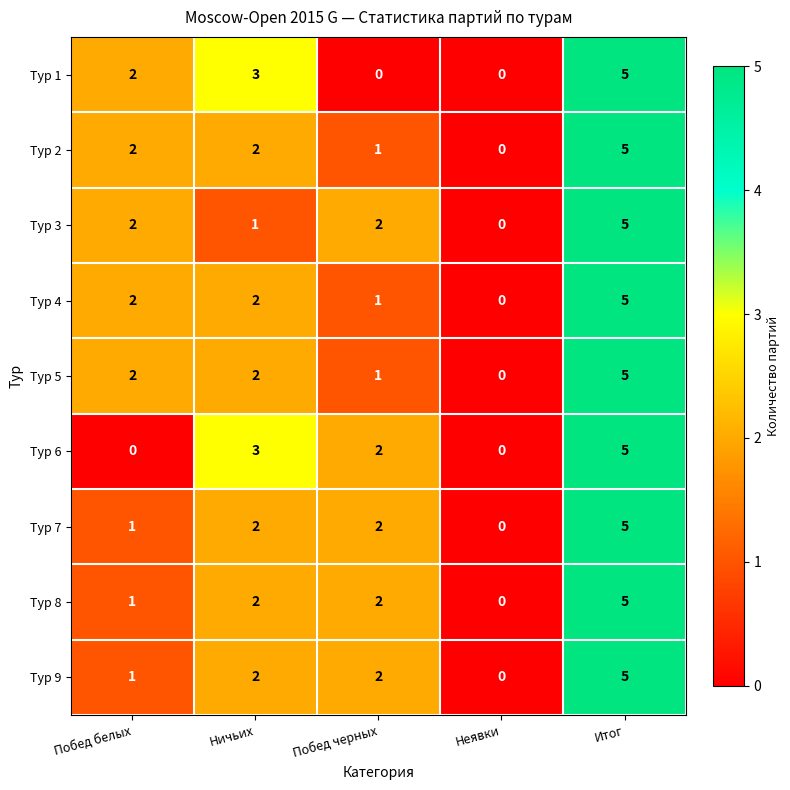

What is the highest value of the Тур 7 series?

5